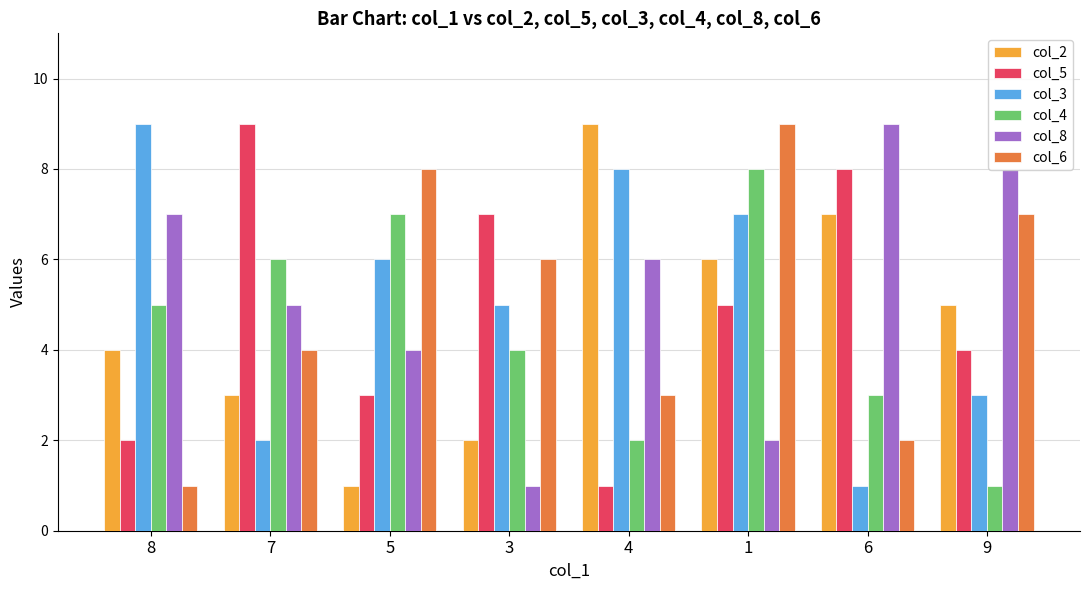

What is the value of the col_4 bar at the 5th from the left?

2